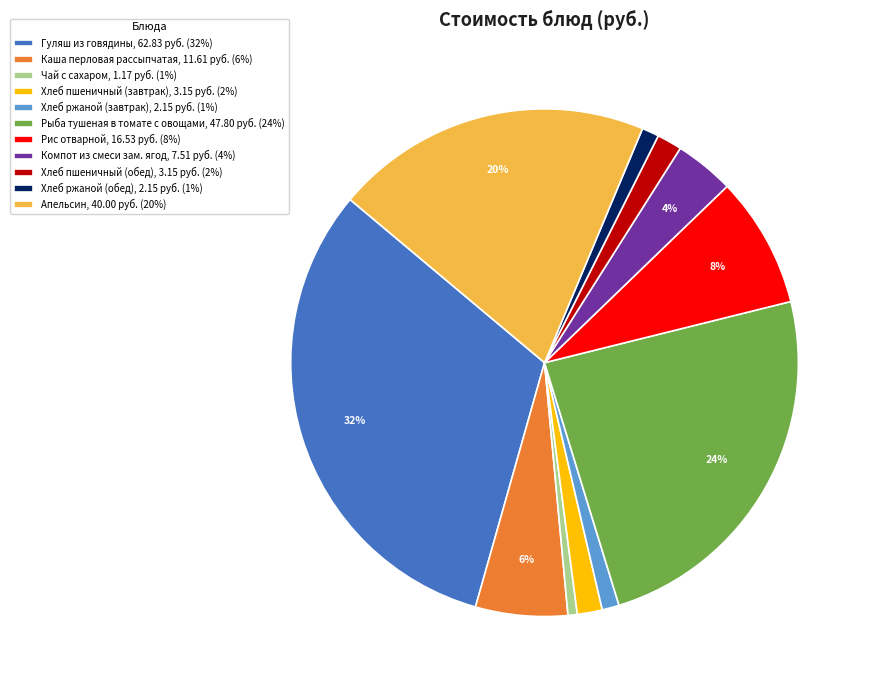

How many slices are in this pie chart?

11